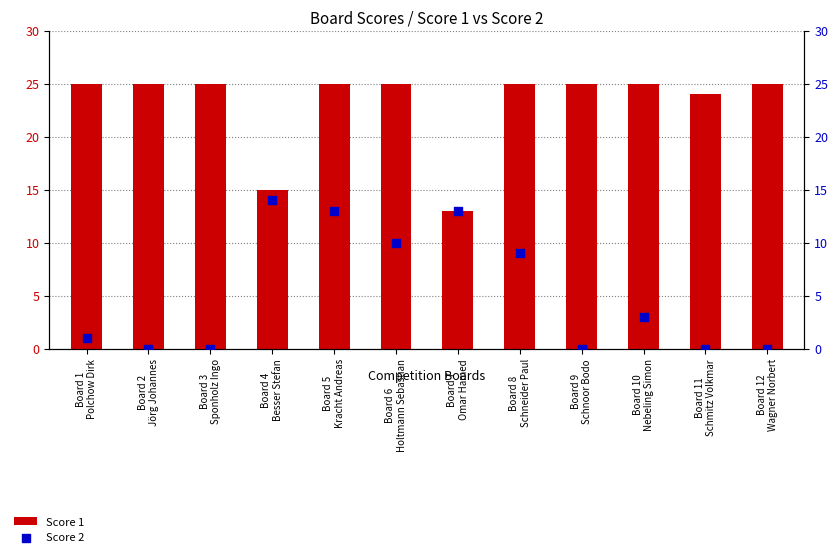

What are all the series names shown in the legend?

Score 1, Score 2